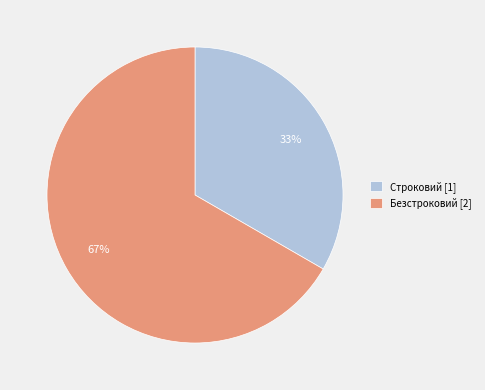

How many segments does this pie chart have?

2